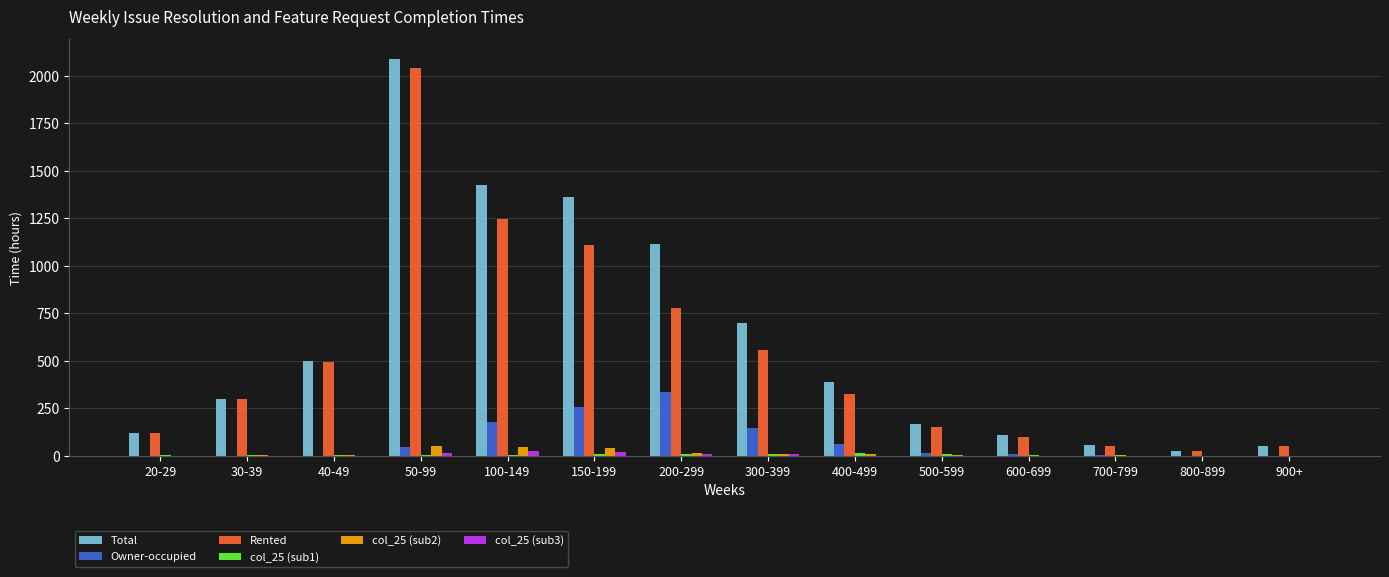

What is the difference between the Owner-occupied values at 700-799 and 600-699?

4